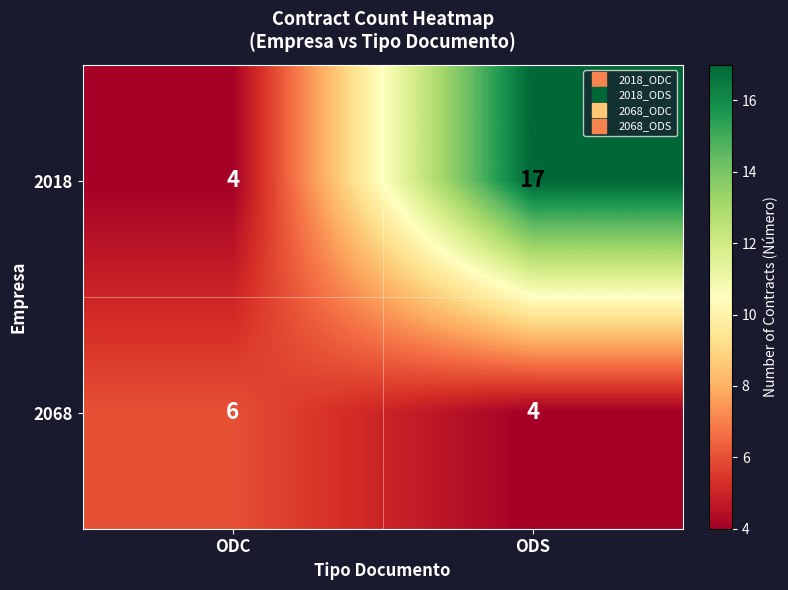

At which label is 2018 closest to 10?

ODC